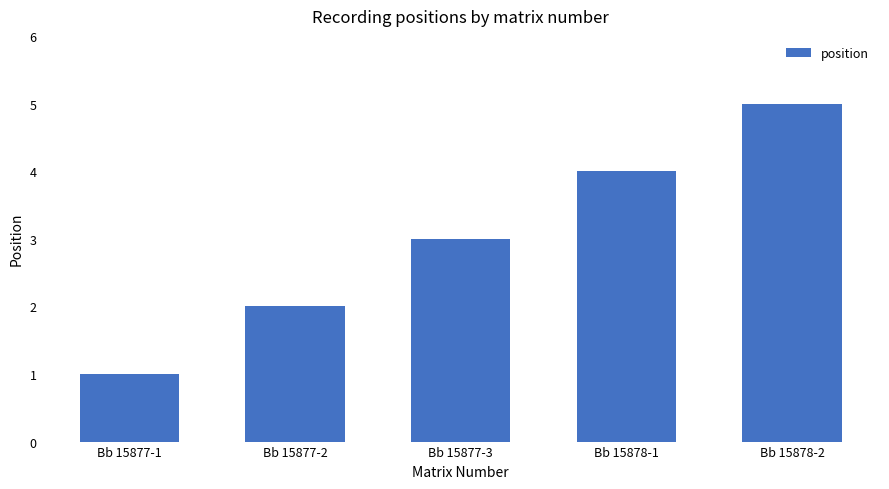

Reading left to right, what are all the values shown in this chart?

Bb 15877-1=1	Bb 15877-2=2	Bb 15877-3=3	Bb 15878-1=4	Bb 15878-2=5